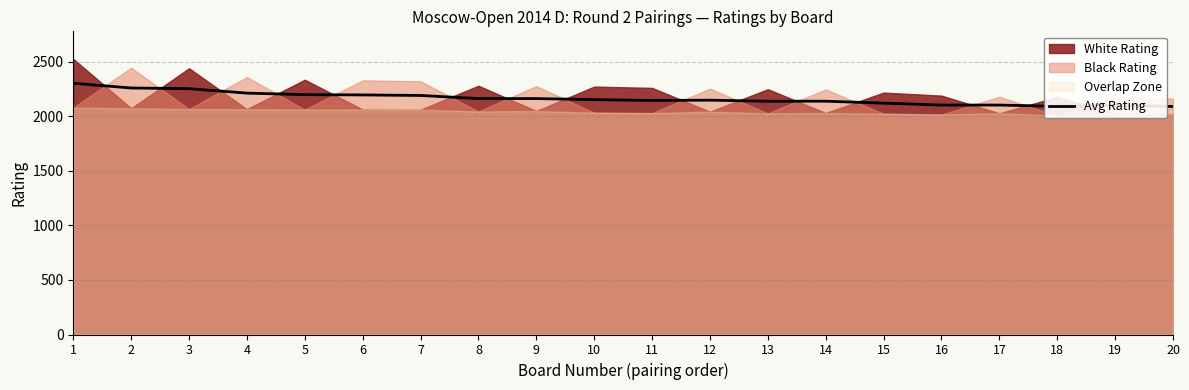

What is the difference between the values at 6 and 17?

93.0